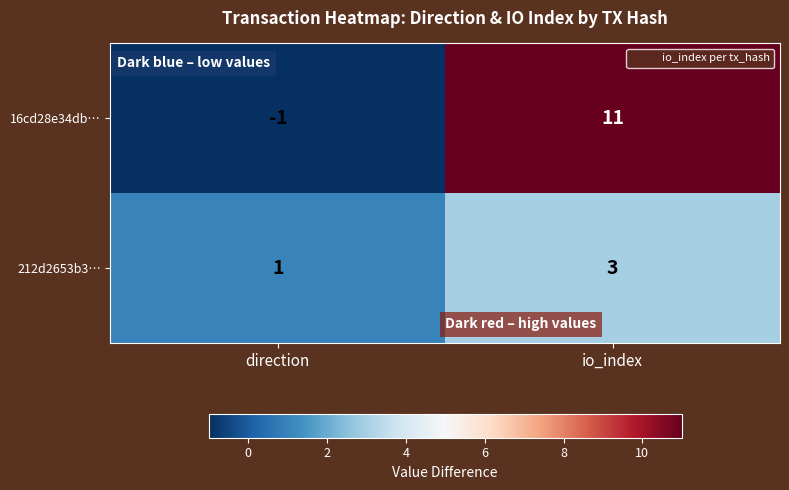

True or false: 212d2653b3… has a value of 1 at direction.

True